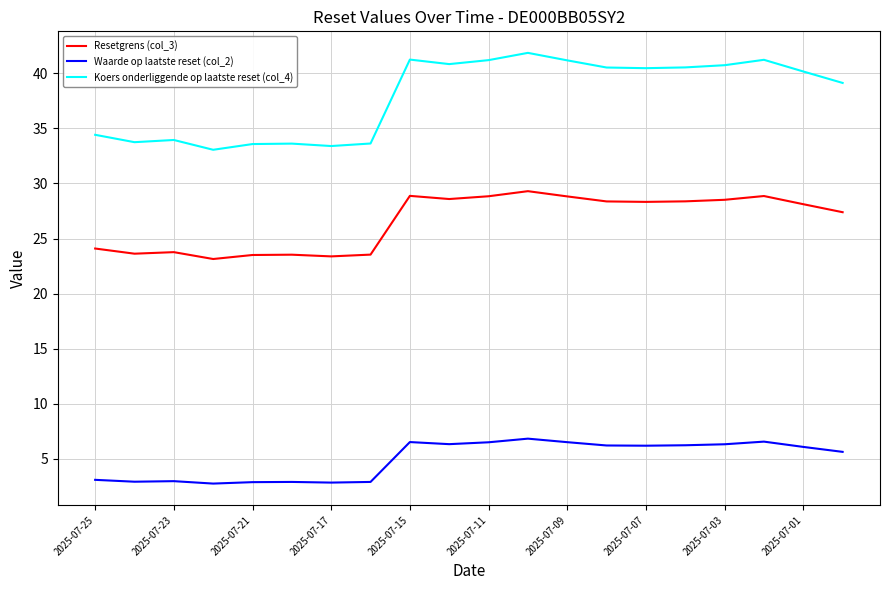

List the series in order of their peak value, highest first.

Koers onderliggende op laatste reset (col_4), Resetgrens (col_3), Waarde op laatste reset (col_2)